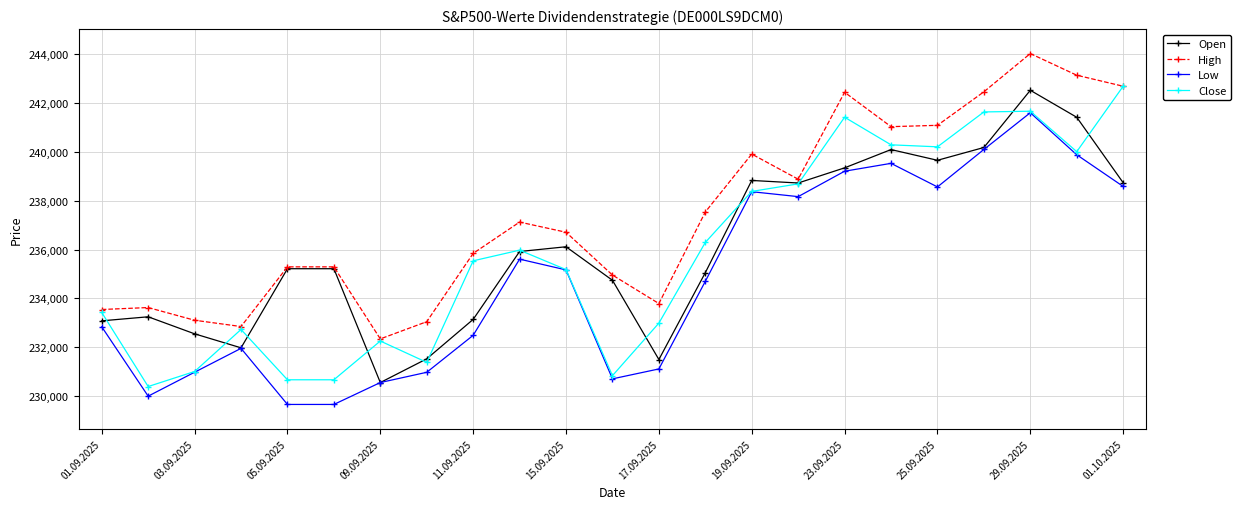

What is the average value of the Open series?

236056